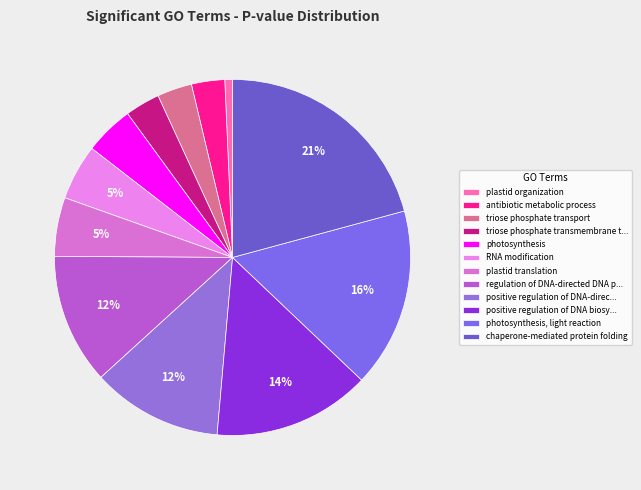

Count the number of slices in the pie.

12